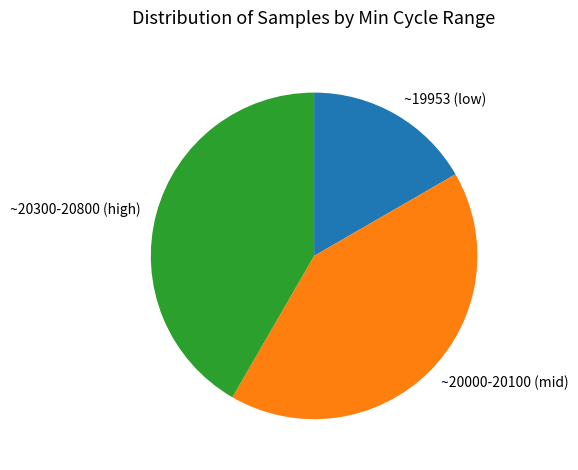

Which slice is the smallest?

~19953 (low)